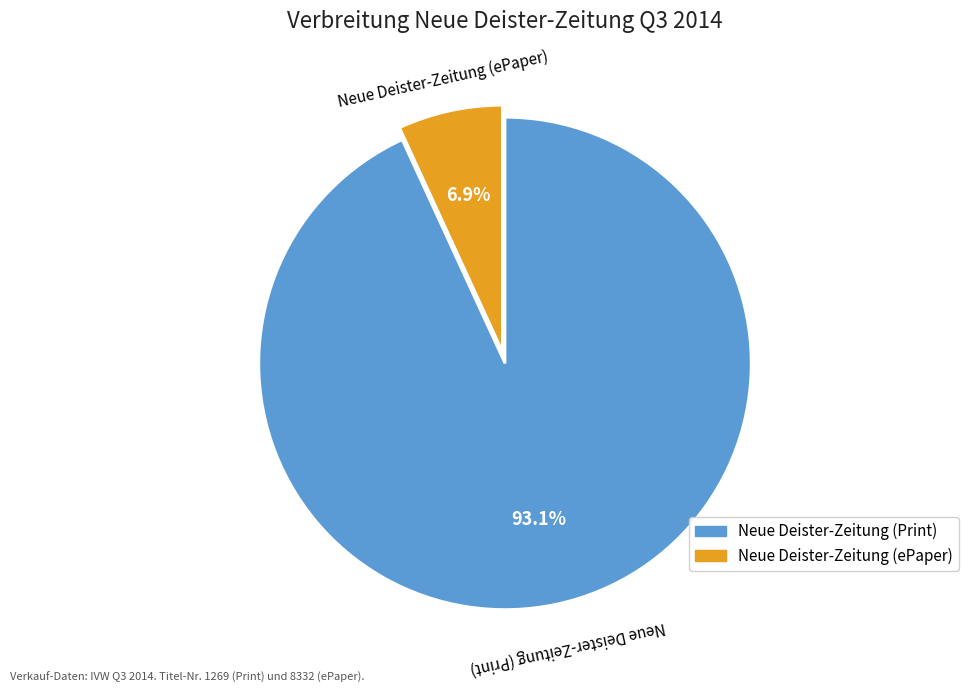

To the nearest percent, what is the difference between the largest and smallest slice percentages?

86%